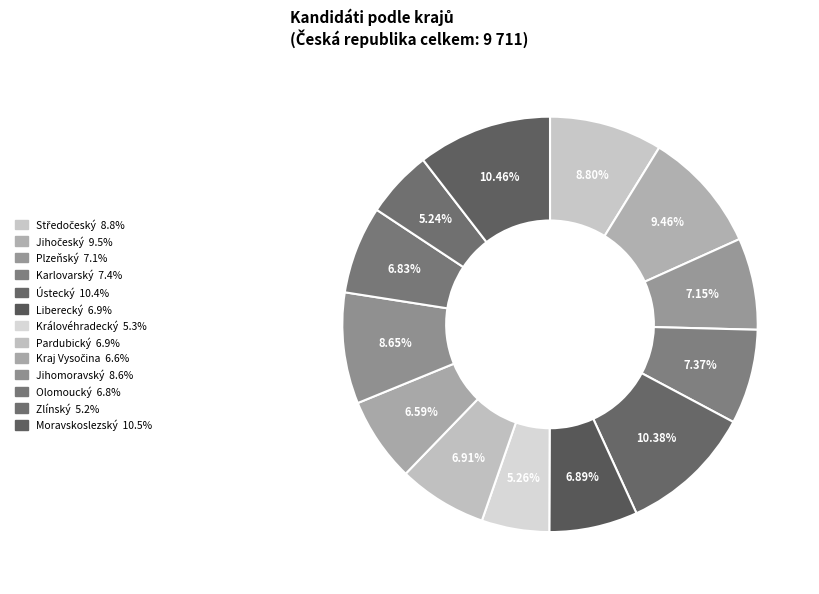

Which category has the biggest portion of the pie?

Moravskoslezský